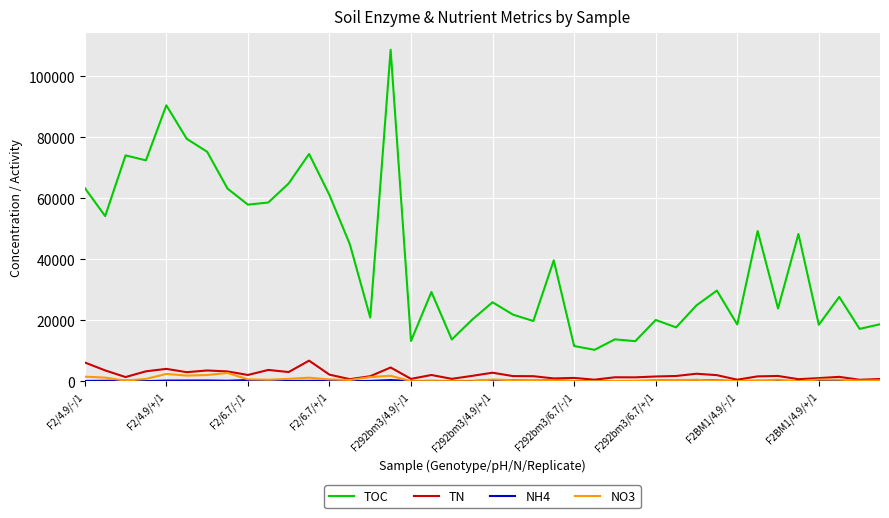

Which series has the largest range (max minus min)?

TOC